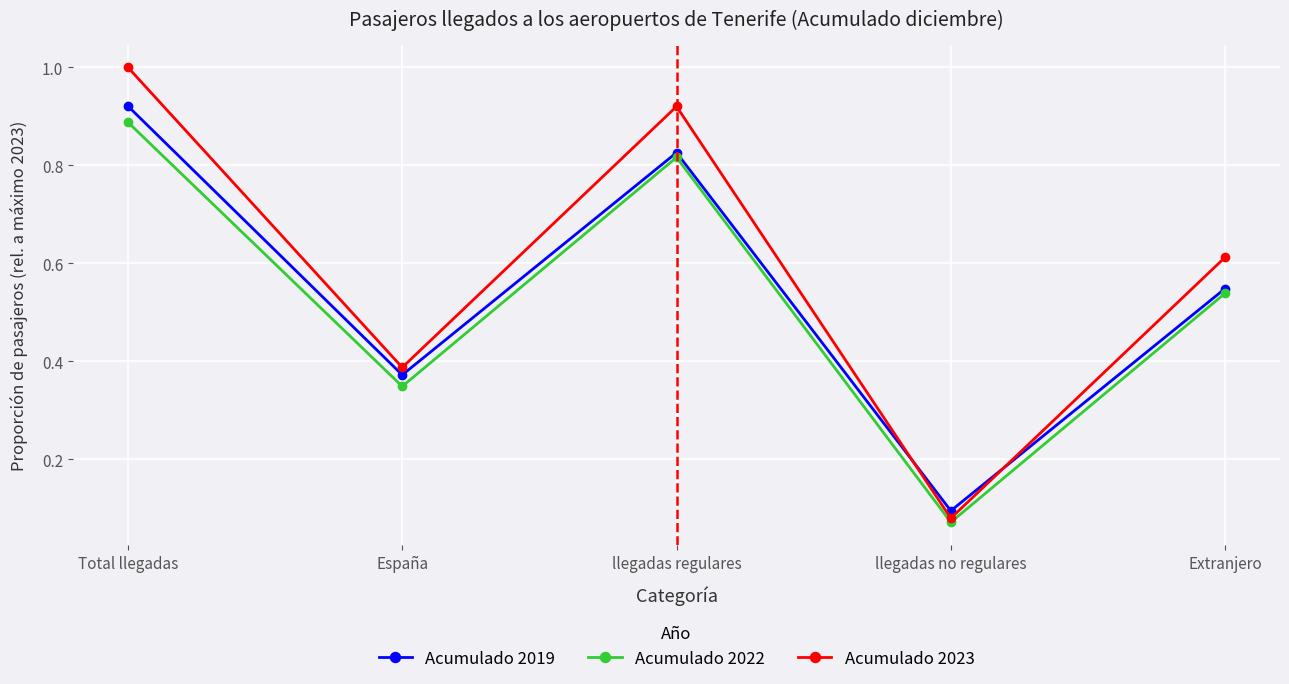

Which series has the widest spread of values?

Acumulado 2023